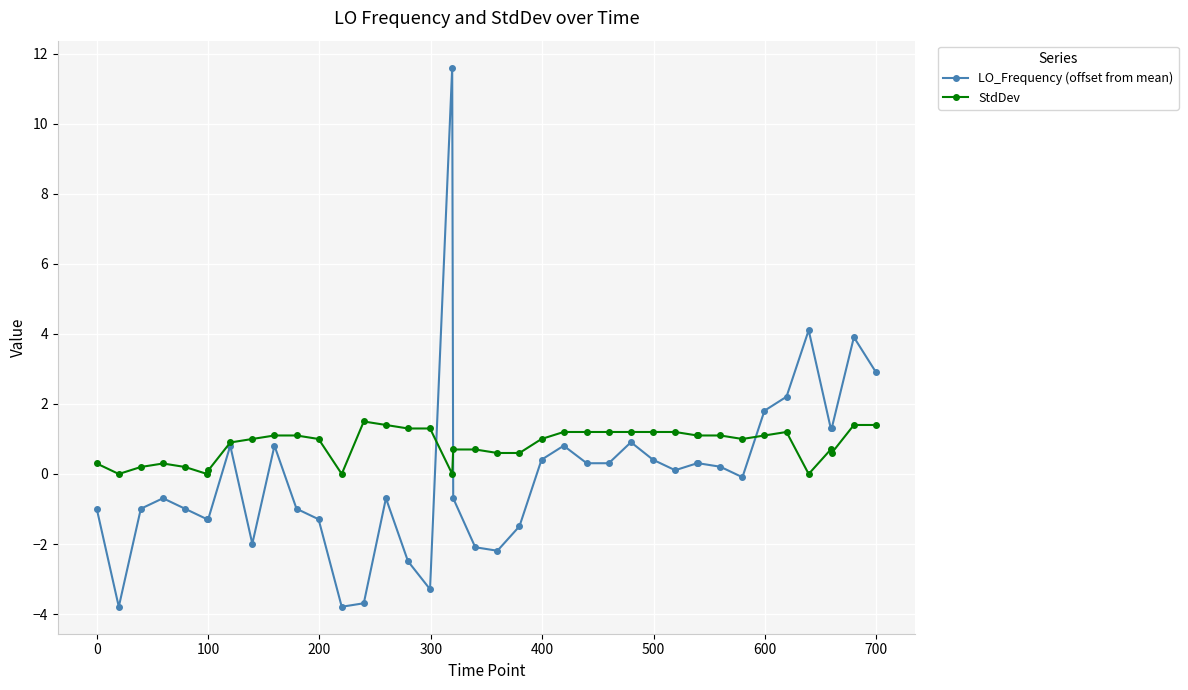

Which series has the largest range (max minus min)?

LO_Frequency (offset from mean)